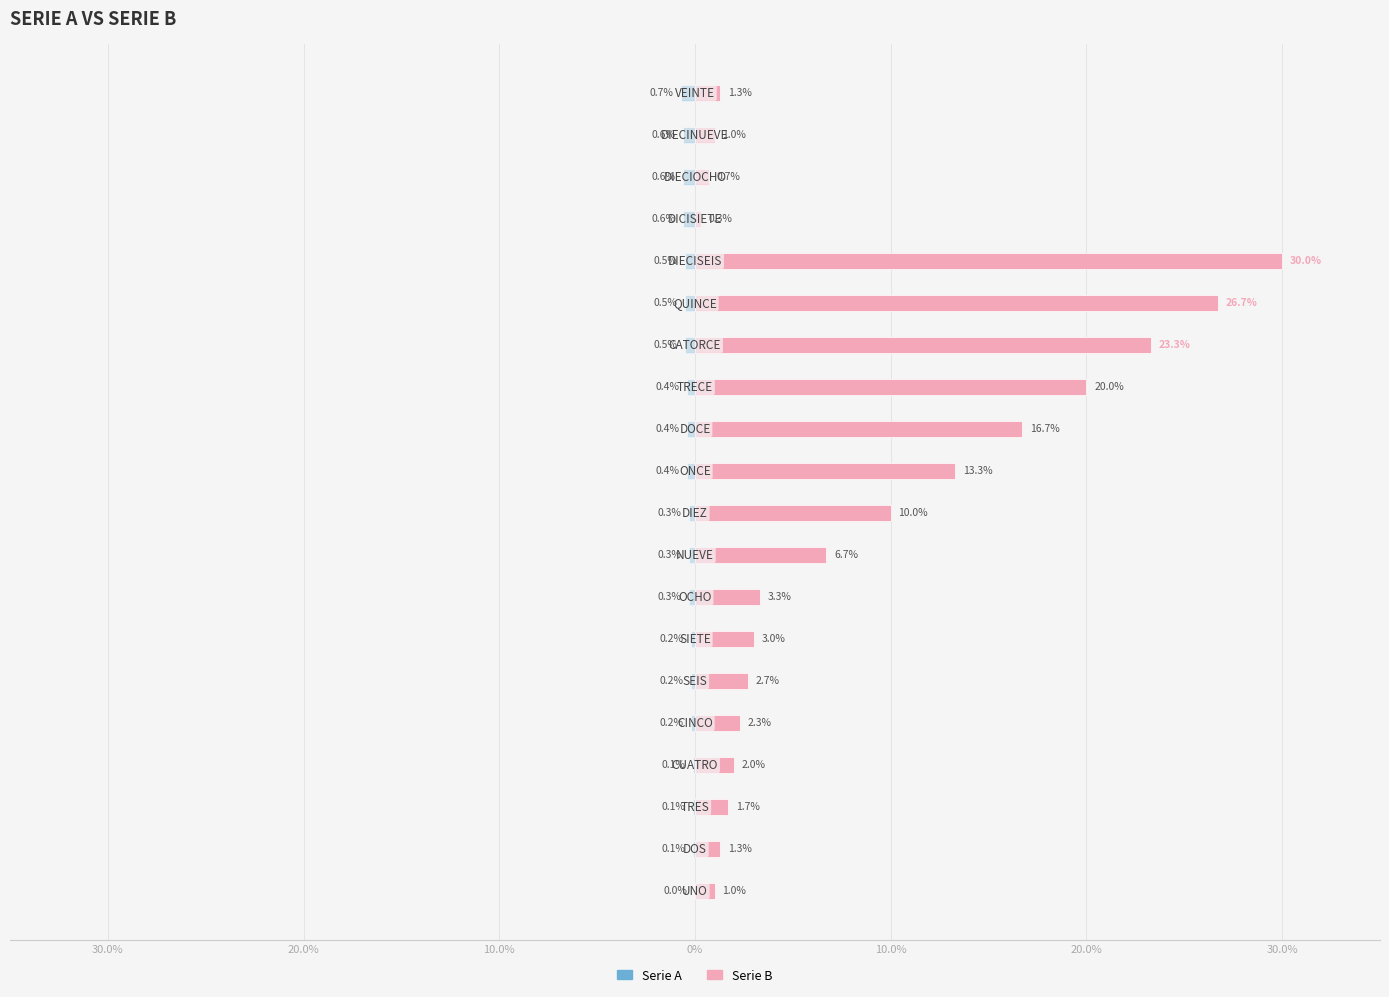

At 13, list the series in order from largest to smallest.

Serie B, Serie A